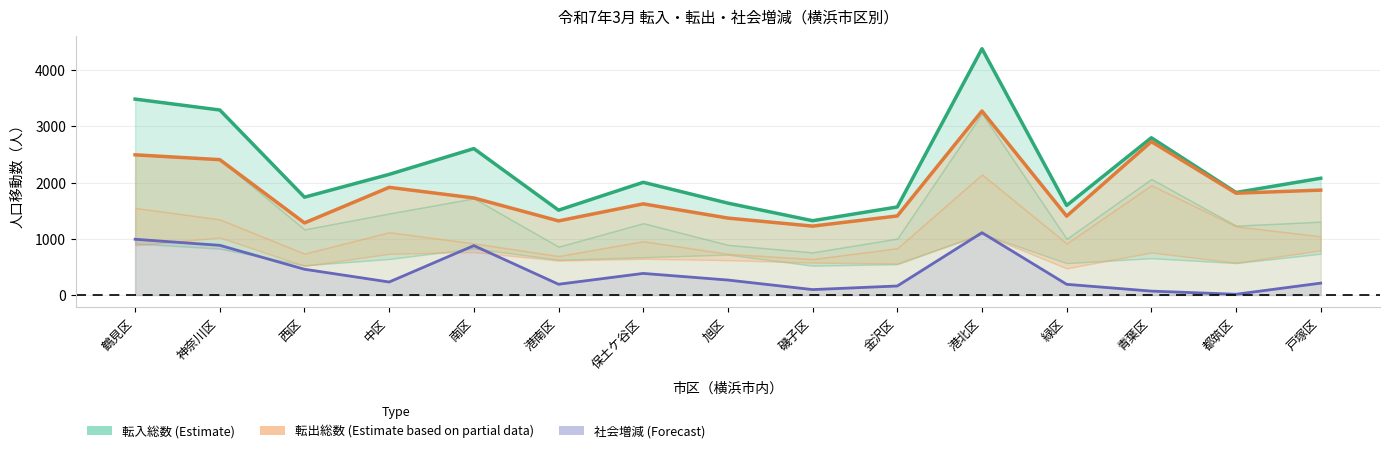

Where is the first local maximum for 転出総数 (Estimate based on partial data)?

中区